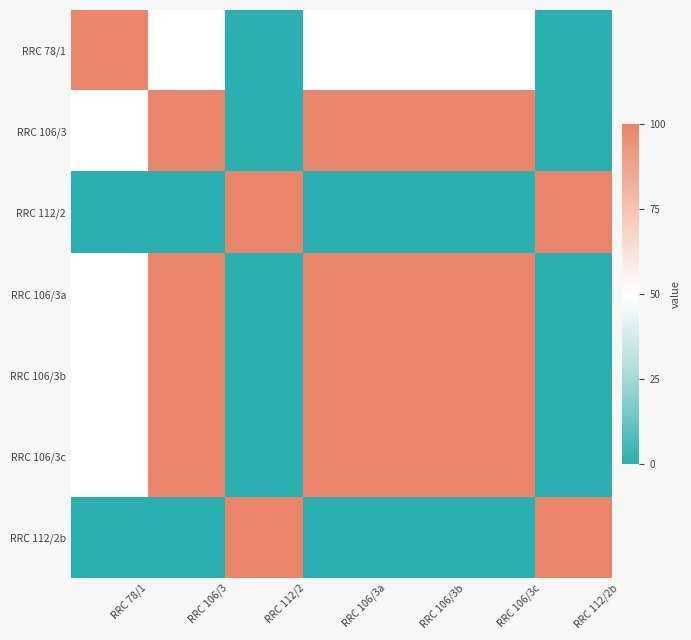

Rank the series by their maximum value, from lowest to highest.

RRC 78/1, RRC 106/3, RRC 112/2, RRC 106/3a, RRC 106/3b, RRC 106/3c, RRC 112/2b